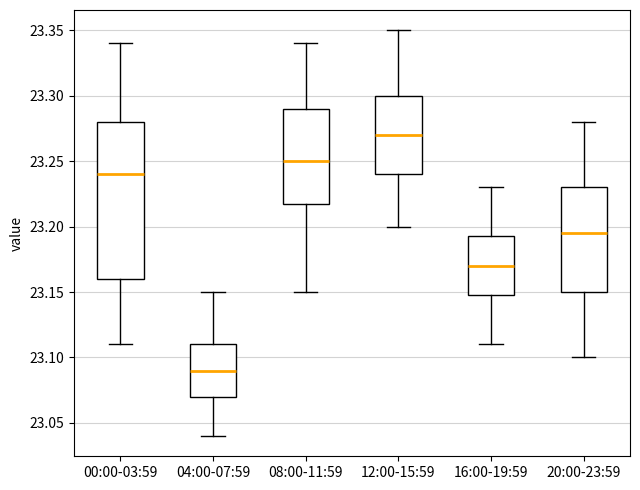

Reading left to right, transcribe this box plot: for each box, give where its median line is, the range the box spans, and where its two whiskers end, as read against the y-axis. The values are not printed on the chart, so give them approximately, as read against the axis.

00:00-03:59: median 23.240, box 23.160 to 23.280, whiskers 23.110 to 23.340
04:00-07:59: median 23.090, box 23.070 to 23.110, whiskers 23.040 to 23.150
08:00-11:59: median 23.250, box 23.220 to 23.290, whiskers 23.150 to 23.340
12:00-15:59: median 23.270, box 23.240 to 23.300, whiskers 23.200 to 23.350
16:00-19:59: median 23.170, box 23.150 to 23.195, whiskers 23.110 to 23.230
20:00-23:59: median 23.195, box 23.150 to 23.230, whiskers 23.100 to 23.280